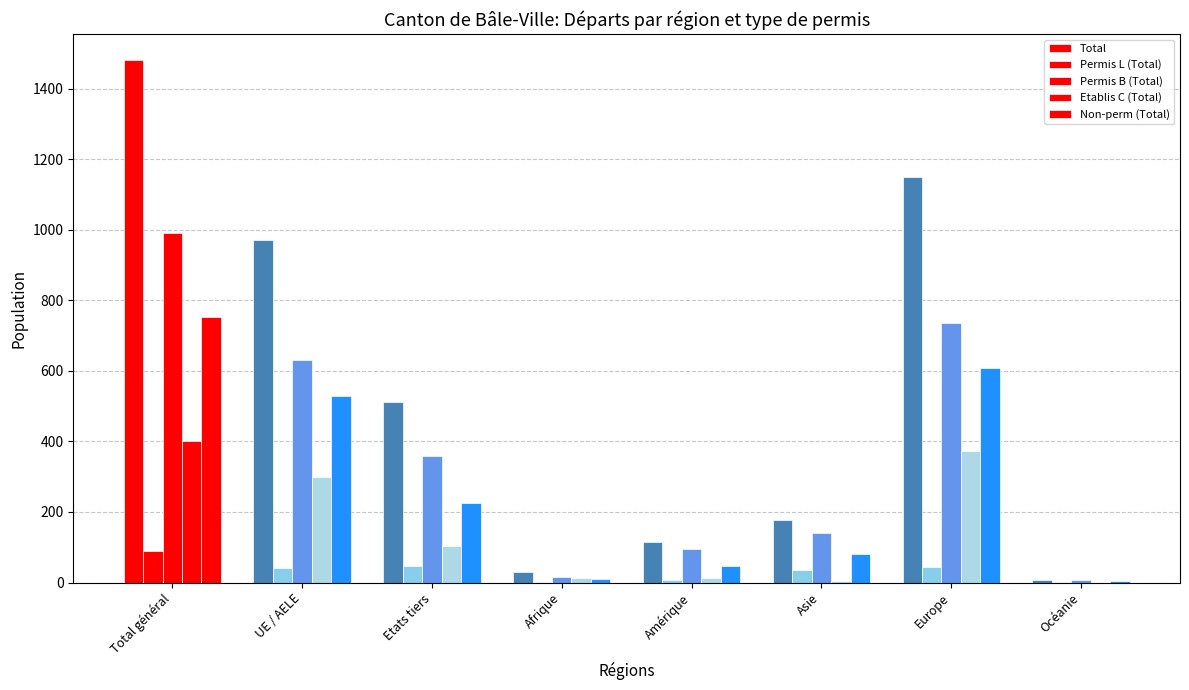

Which series has the largest total across all categories?

Total